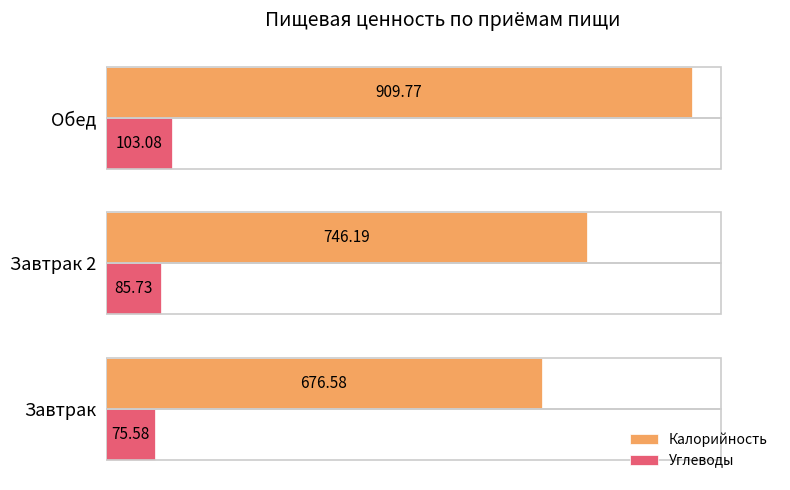

List the series in order of their overall mean, highest first.

Калорийность, Углеводы